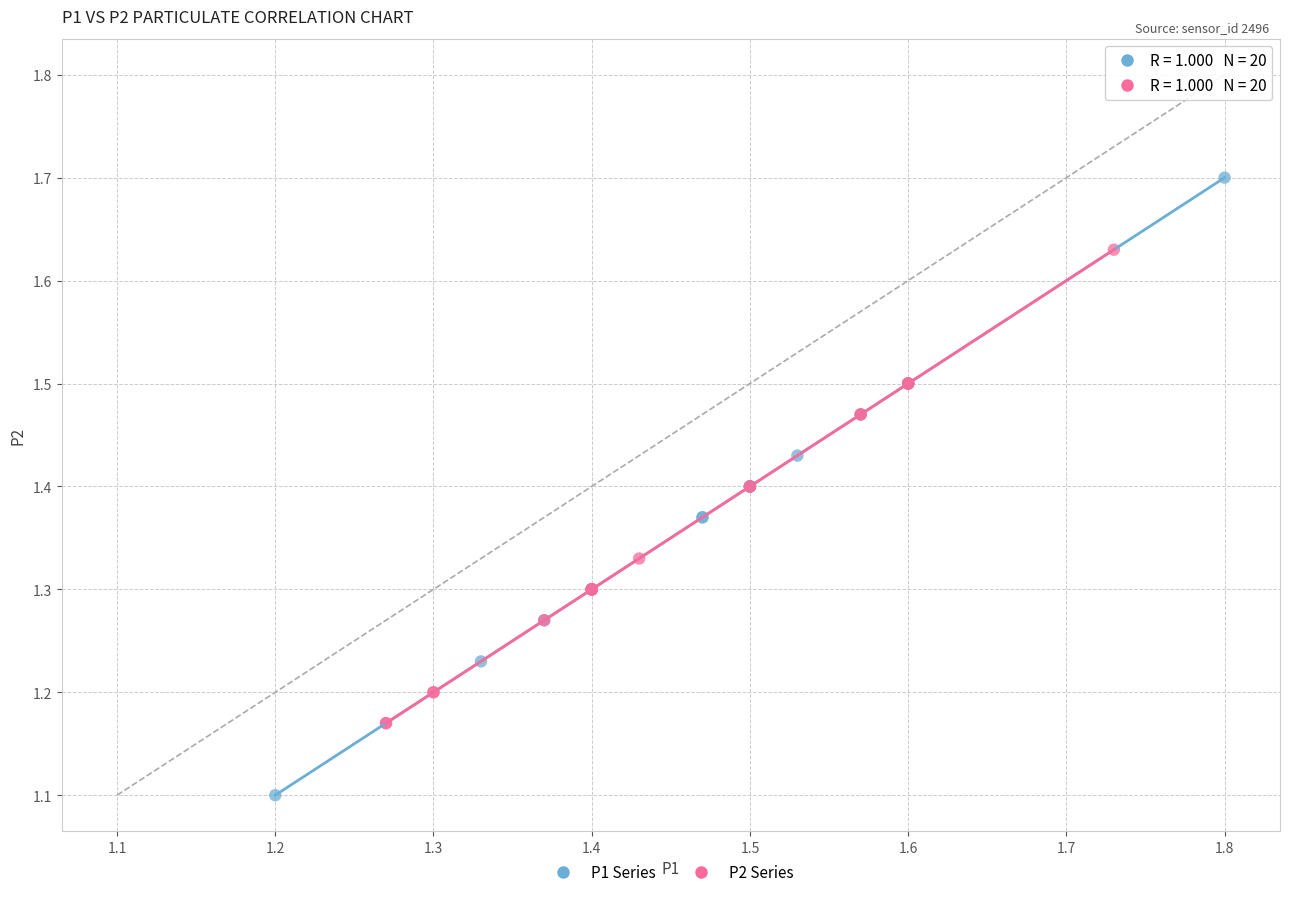

What are all the series names shown in the legend?

P1 Series, P2 Series